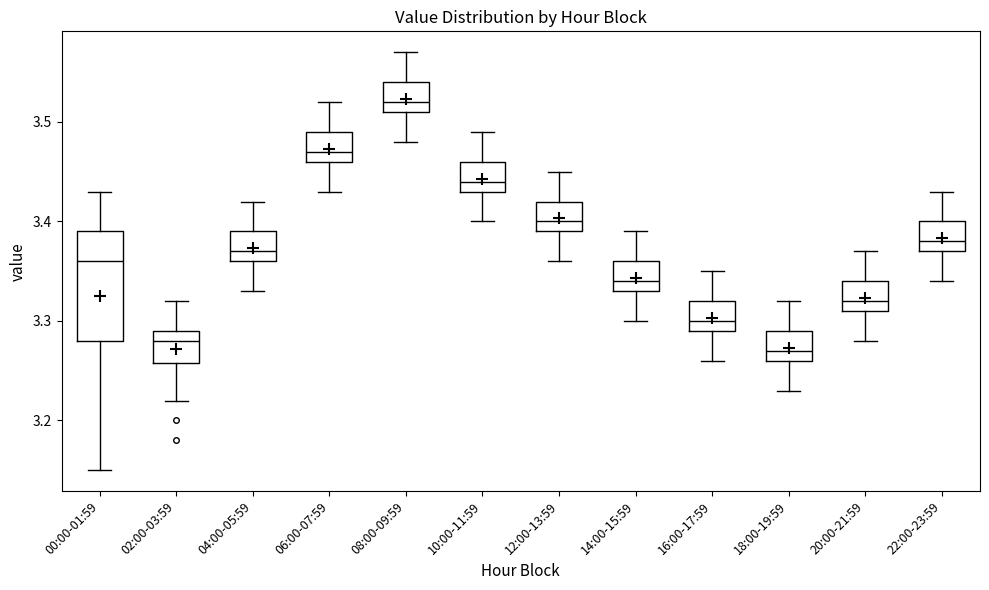

Where is the lower edge of the box for 22:00-23:59 on the y-axis? The values are not printed on the chart, so give them approximately, as read against the axis.

3.37